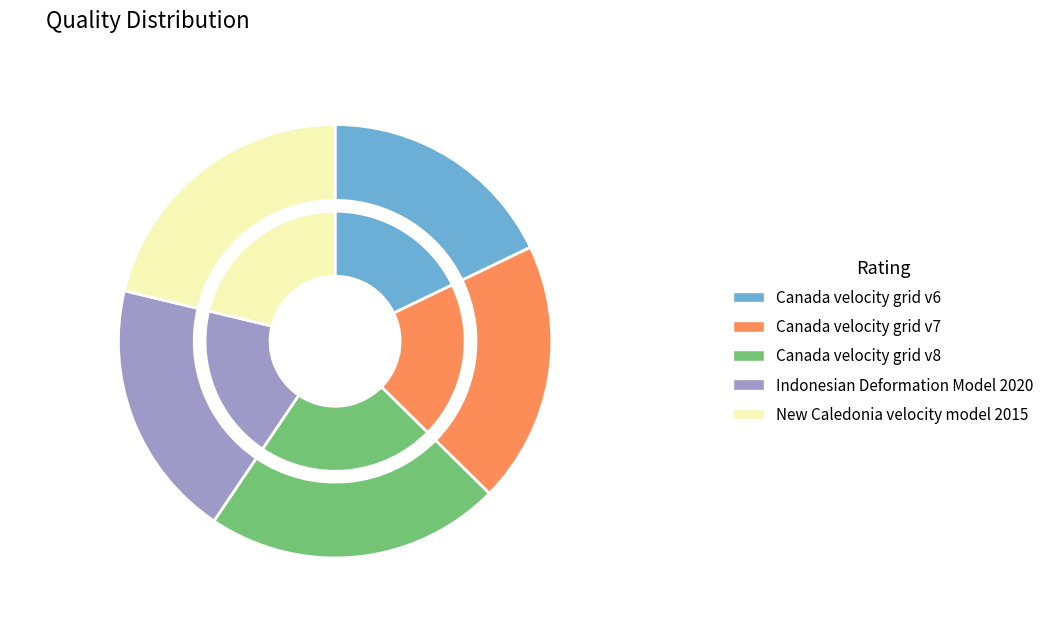

To the nearest percent, what portion does Canada velocity grid v7 represent?

20%